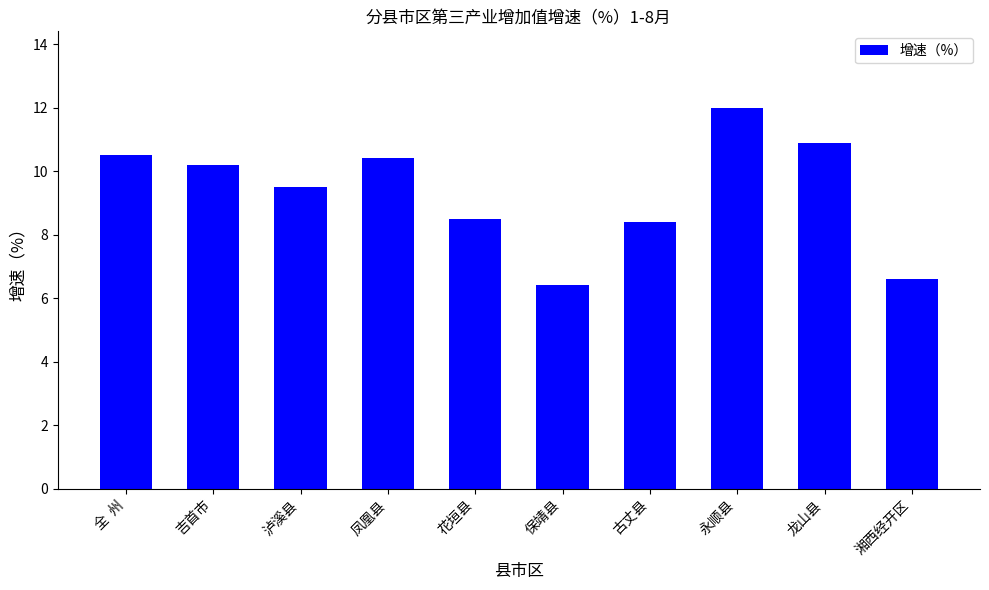

What is the maximum value shown in the chart?

12.0